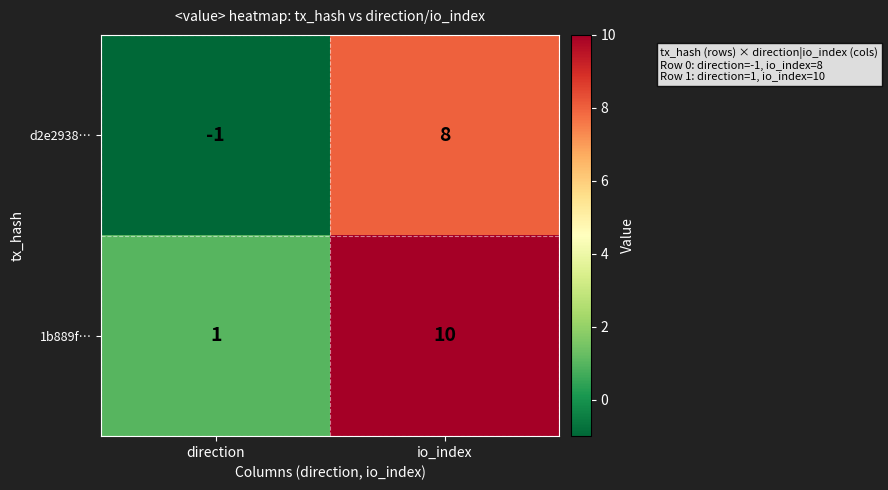

Reading right to left, transcribe all the data shown in this chart.

d2e2938…: io_index=8	direction=-1
1b889f…: io_index=10	direction=1